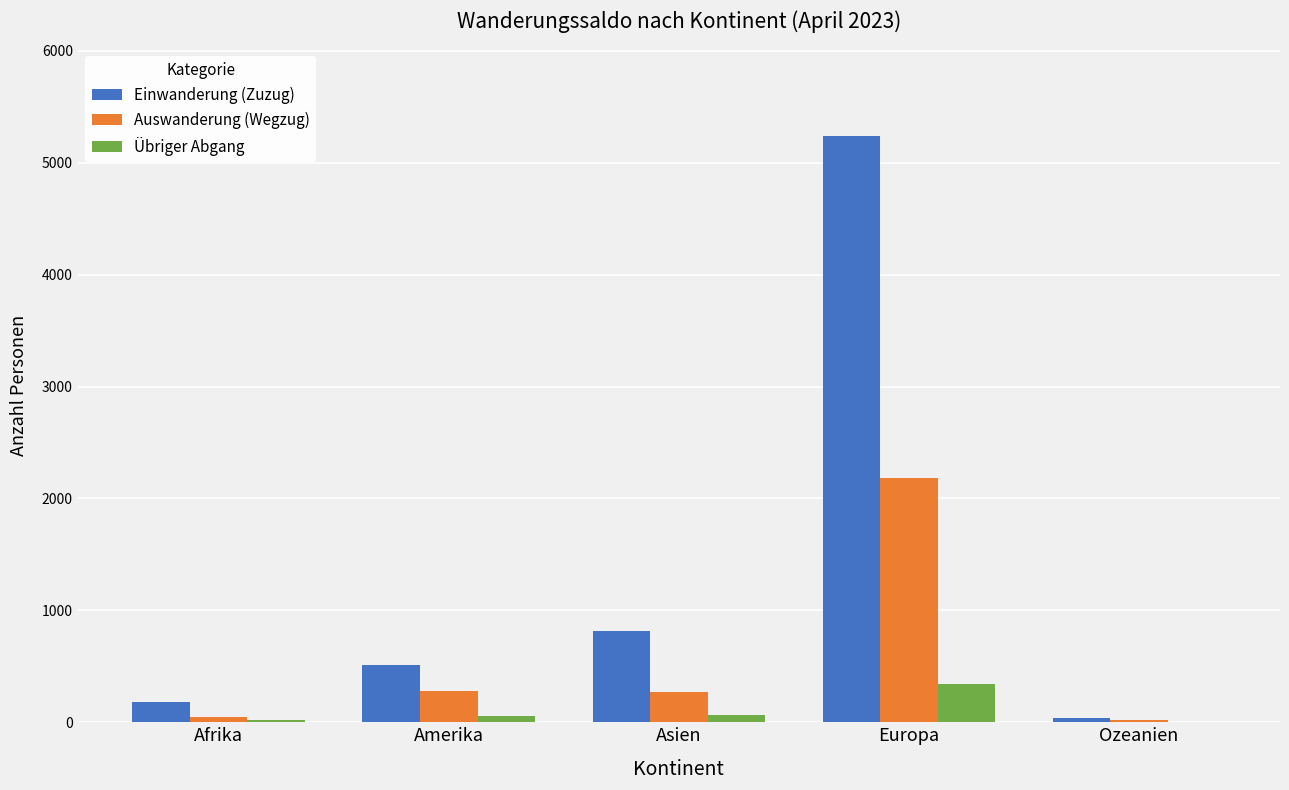

Which series has the largest total across all categories?

Einwanderung (Zuzug)